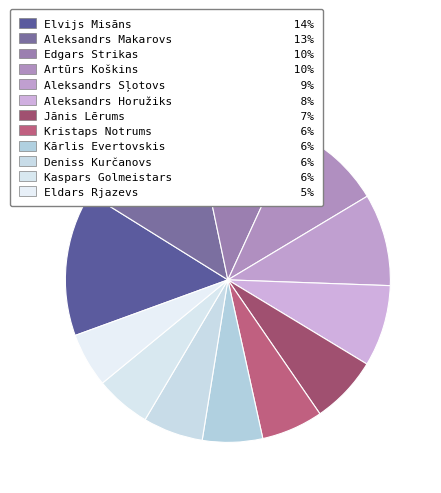

True or false: Jānis Lērums accounts for 14% of the total.

False